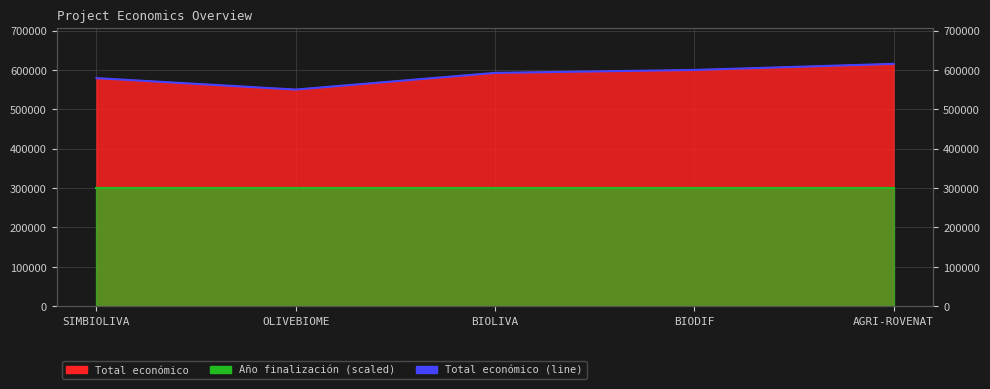

What is the difference between the values at SIMBIOLIVA and AGRI-ROVENAT?

36223